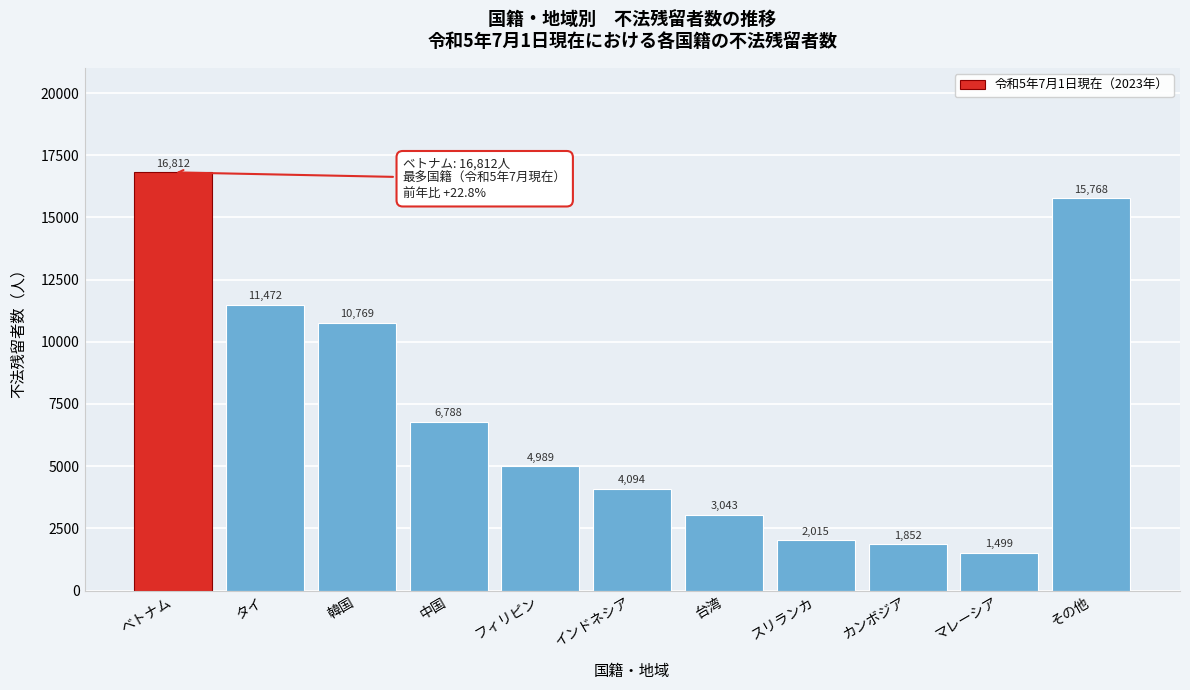

Reading right to left, what are all the values shown in this chart?

その他=15768	マレーシア=1499	カンボジア=1852	スリランカ=2015	台湾=3043	インドネシア=4094	フィリピン=4989	中国=6788	韓国=10769	タイ=11472	ベトナム=16812